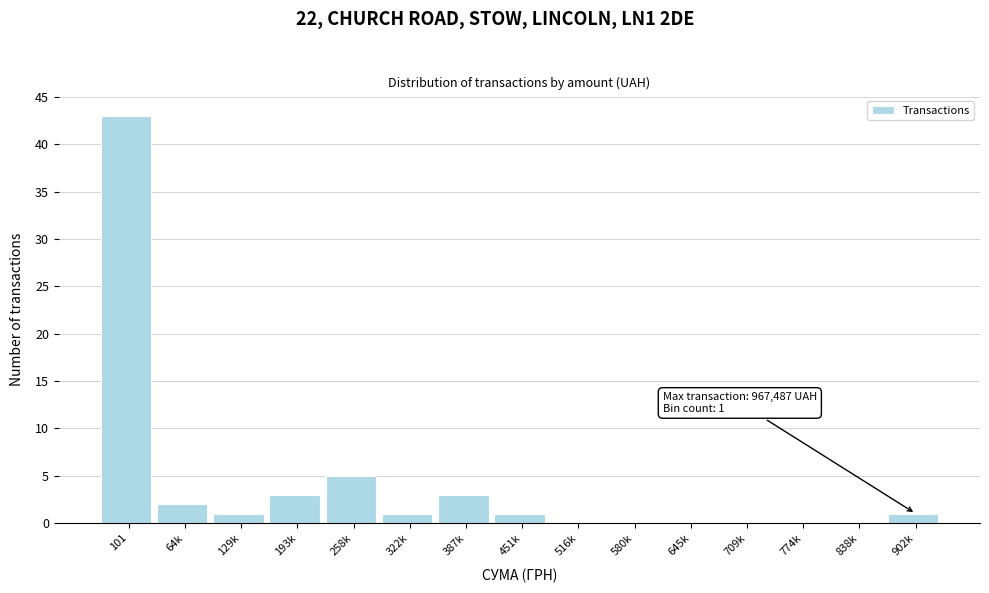

Reading left to right, transcribe all the data shown in this chart.

101=43	64k=2	129k=1	193k=3	258k=5	322k=1	387k=3	451k=1	516k=0	580k=0	645k=0	709k=0	774k=0	838k=0	902k=1